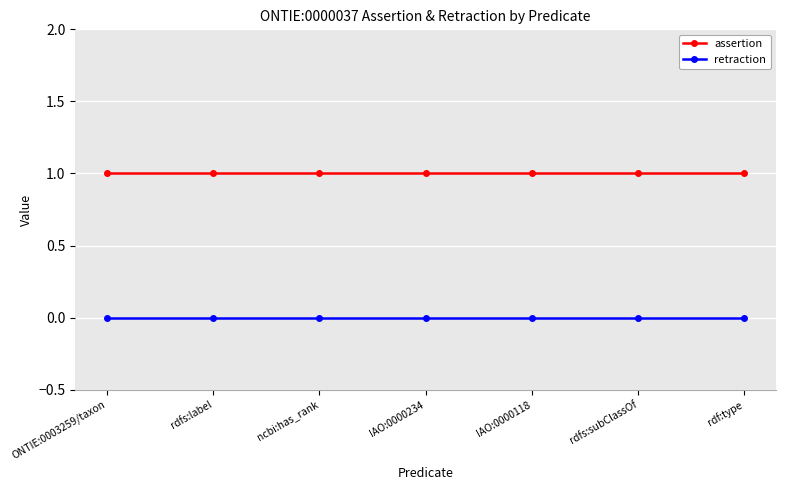

What value does the assertion series have at ncbi:has_rank?

1